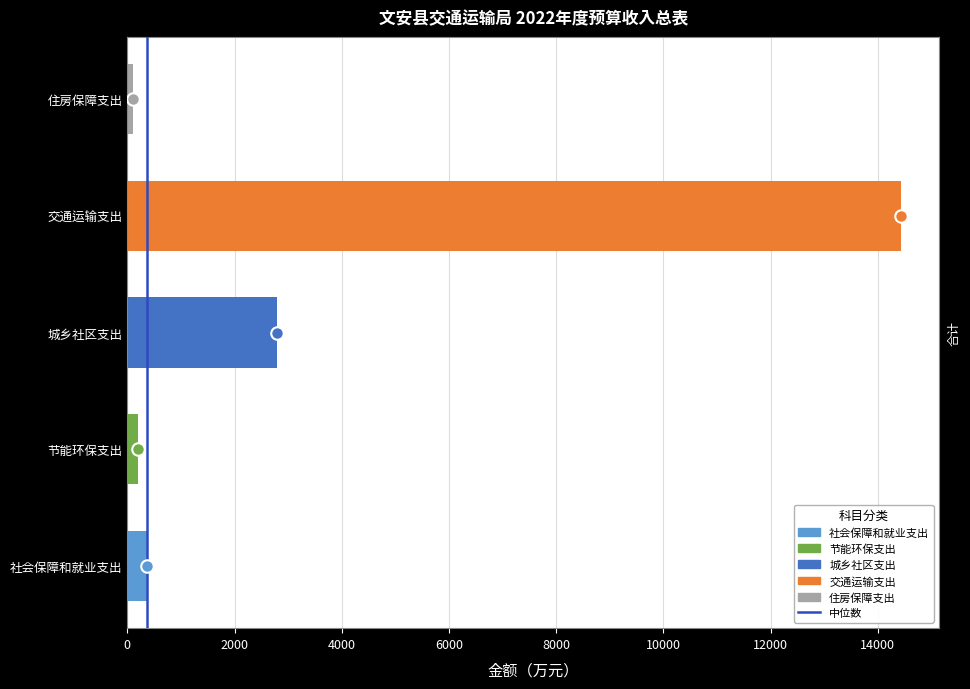

How many data points does each series have?

5